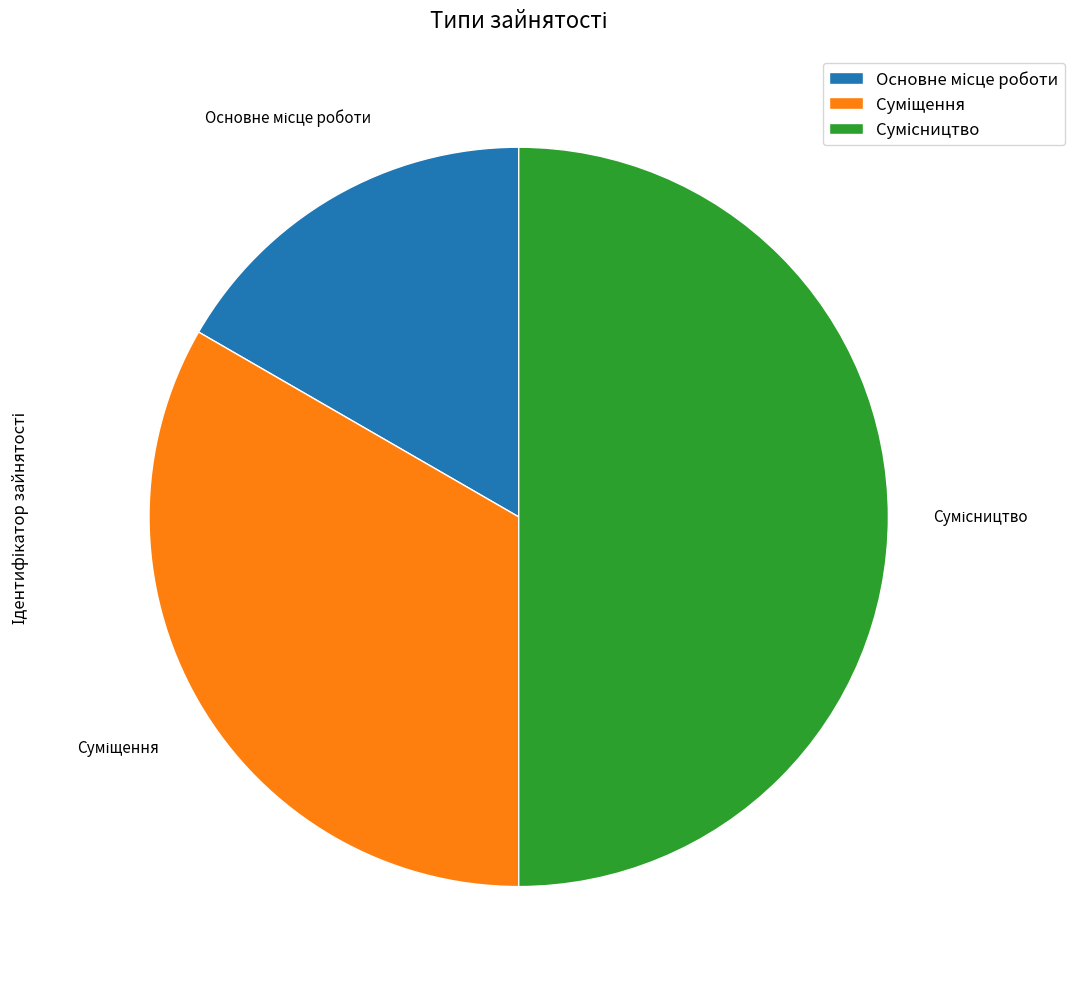

To the nearest percent, what percentage of the pie is Сумісництво?

50%